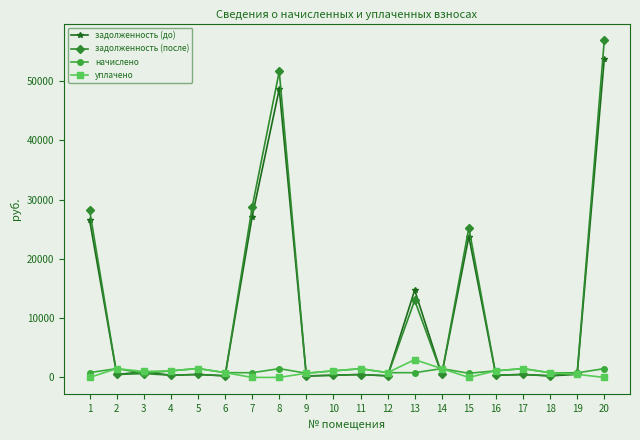

Does the chart display data point markers on the line(s)?

Yes